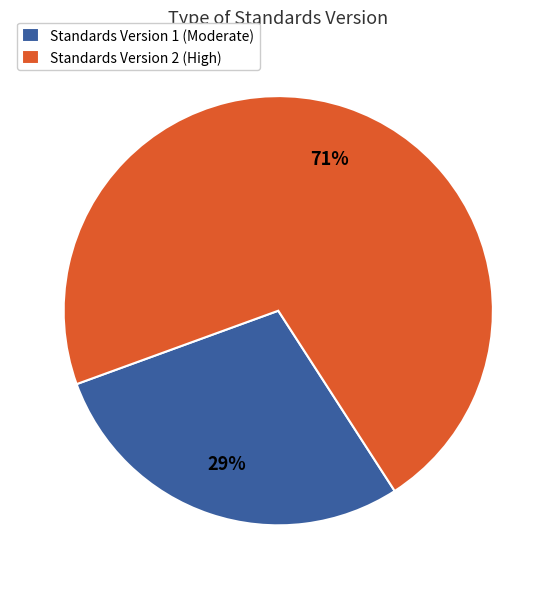

Is it true that Standards Version 2 (High) is 71% of the pie?

True